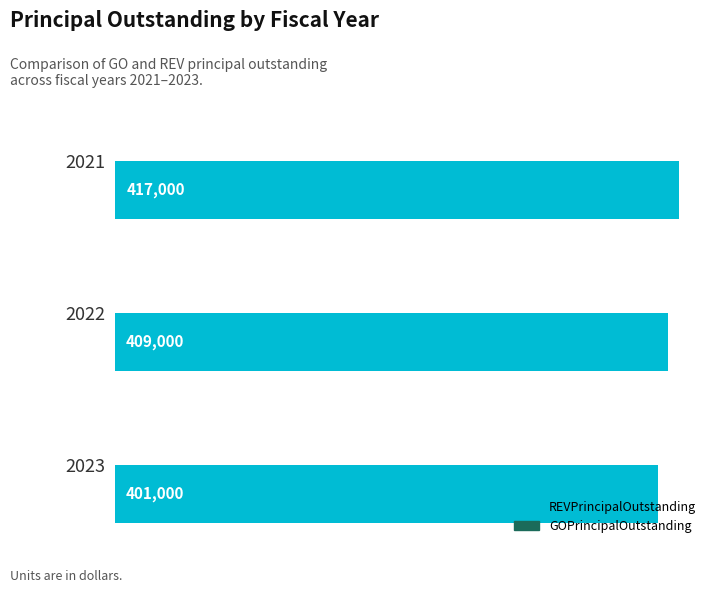

Between 2023 and 2021, which is larger?

2021